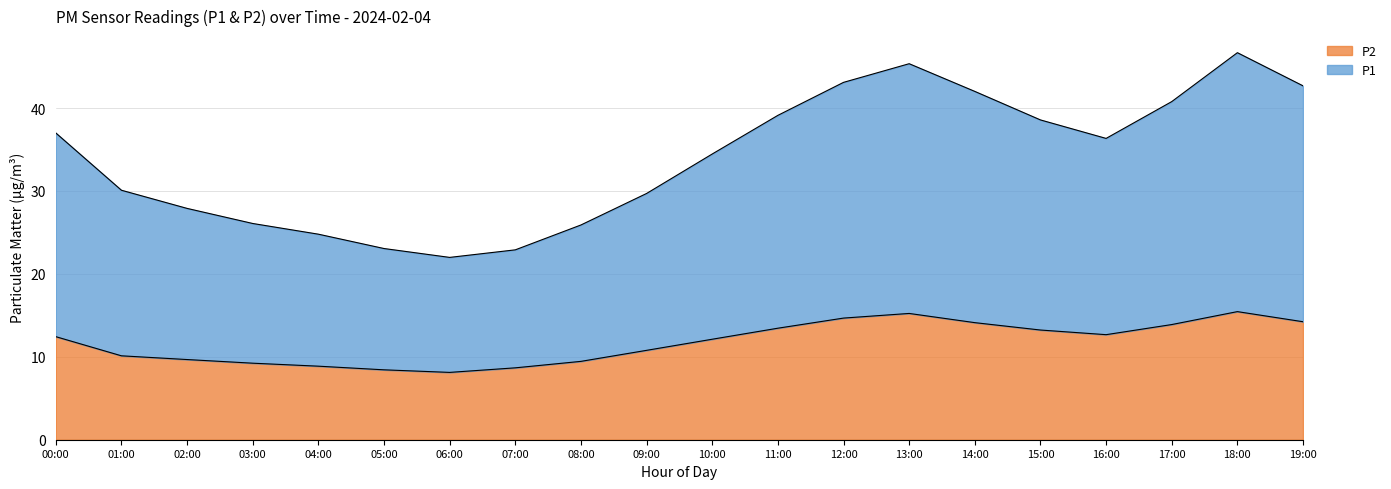

Where is the first local minimum for P2?

06:00